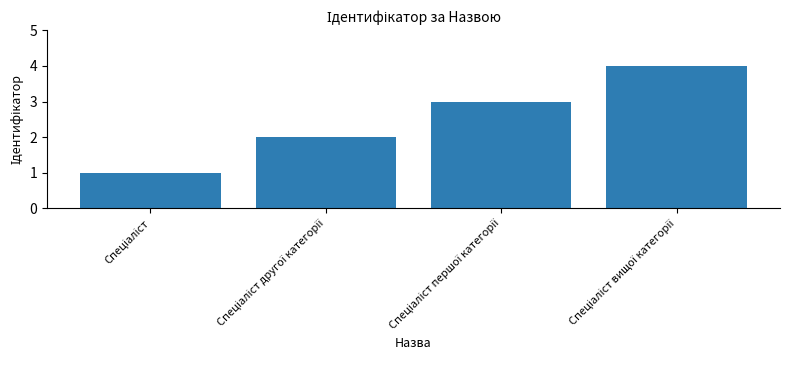

What is the maximum value shown in the chart?

4